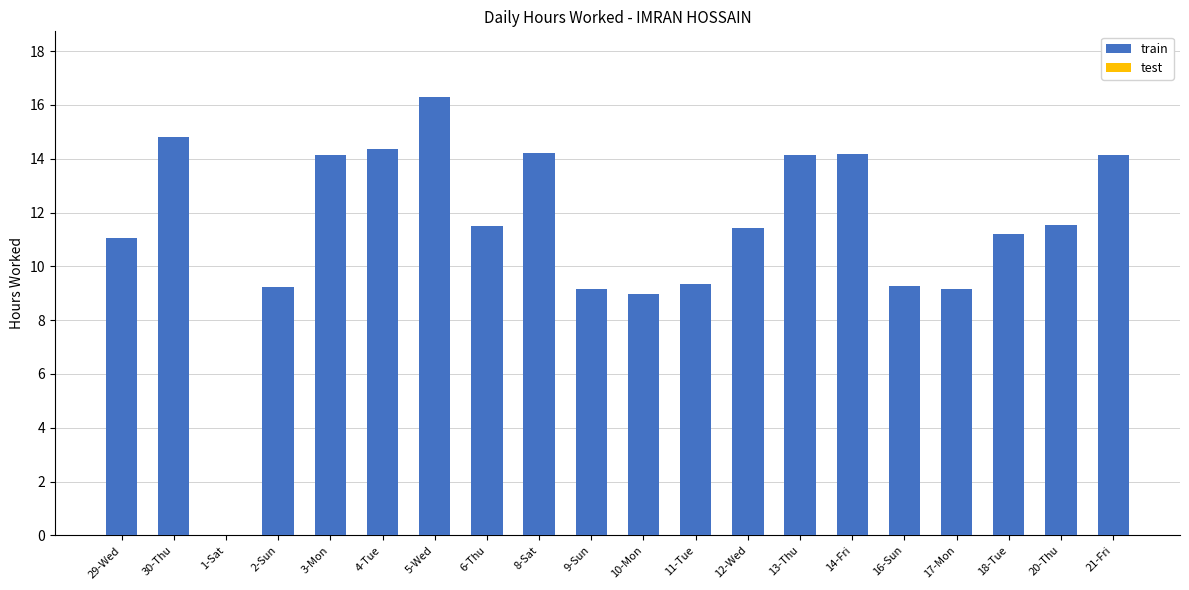

Between 5-Wed and 18-Tue, which is larger?

5-Wed